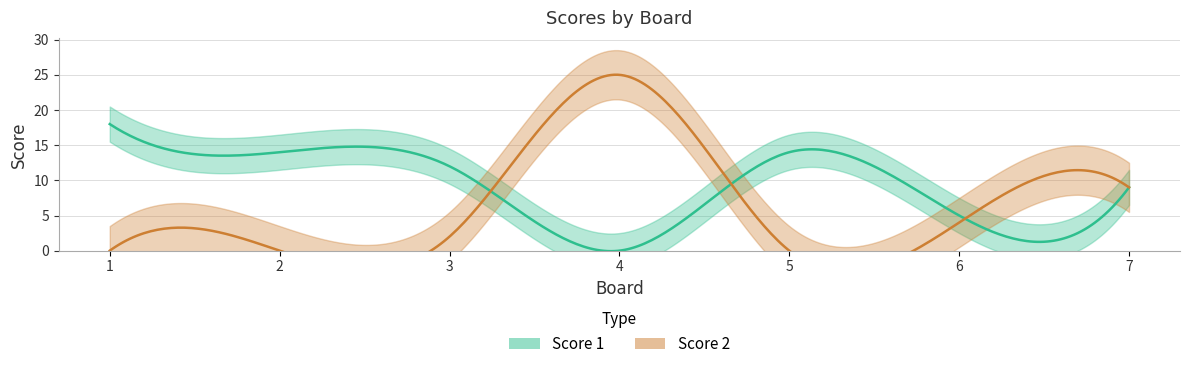

Rank the categories by Score 1 value from highest to lowest.

1, 2, 5, 3, 7, 6, 4